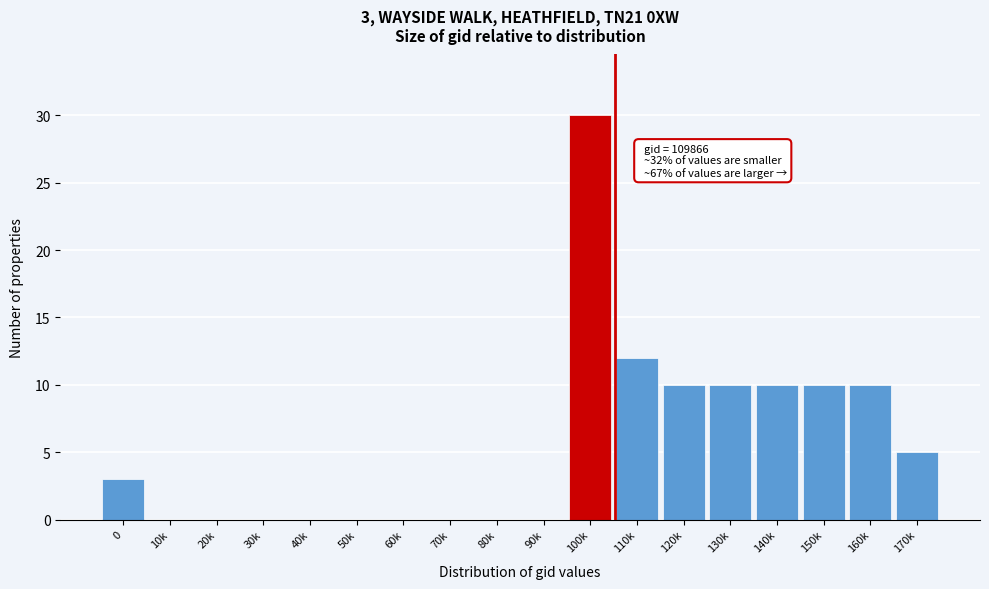

Reading left to right, what are all the values shown in this chart?

0=3	10k=0	20k=0	30k=0	40k=0	50k=0	60k=0	70k=0	80k=0	90k=0	100k=30	110k=12	120k=10	130k=10	140k=10	150k=10	160k=10	170k=5